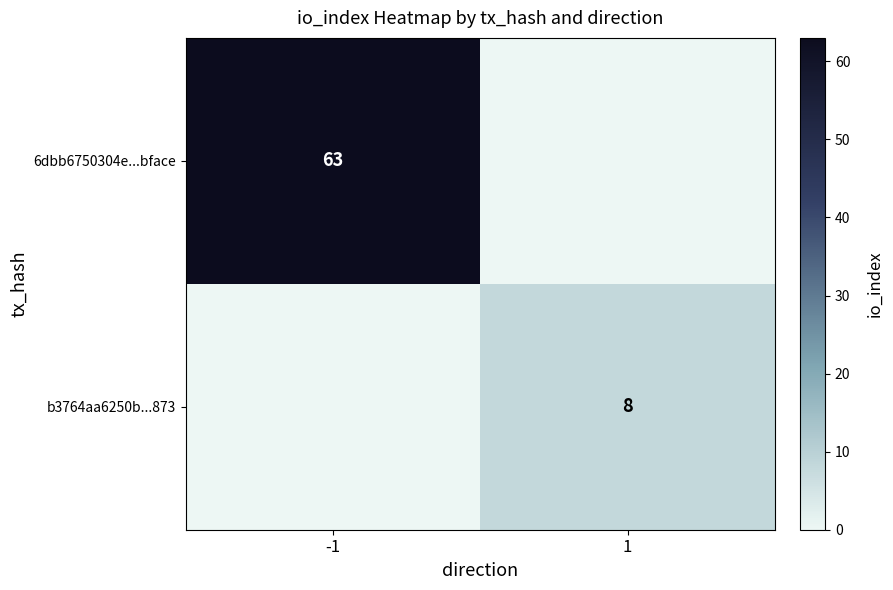

What is the maximum value shown in the chart?

63